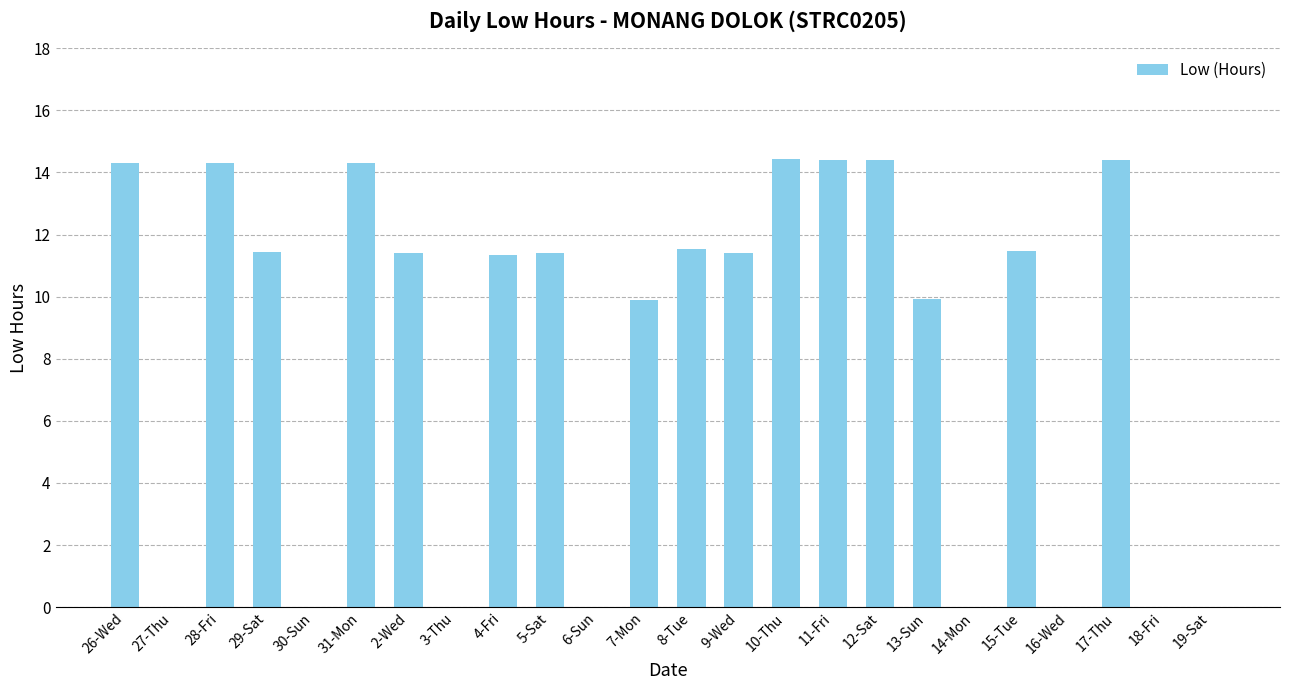

What is the change in value from 31-Mon to 7-Mon?

-4.4